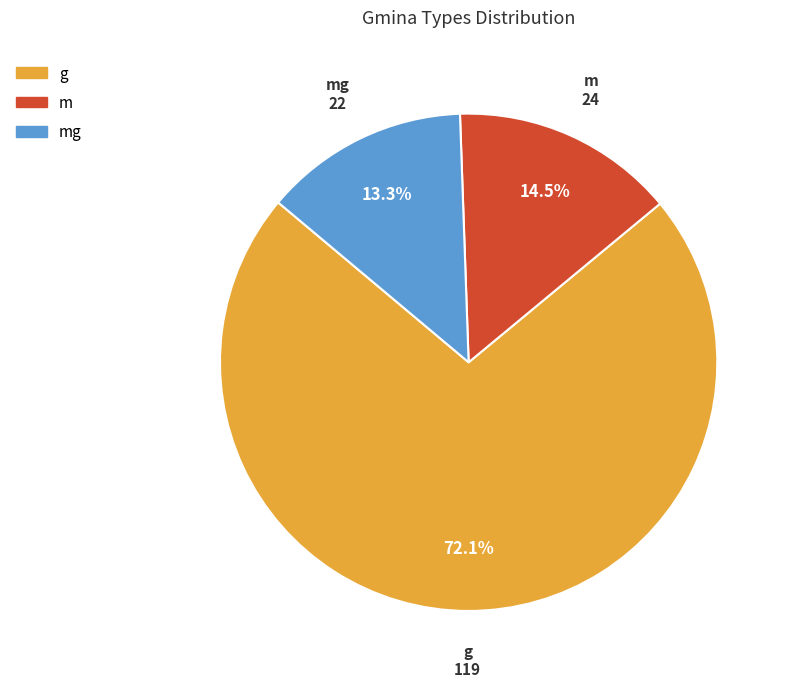

How many segments does this pie chart have?

3